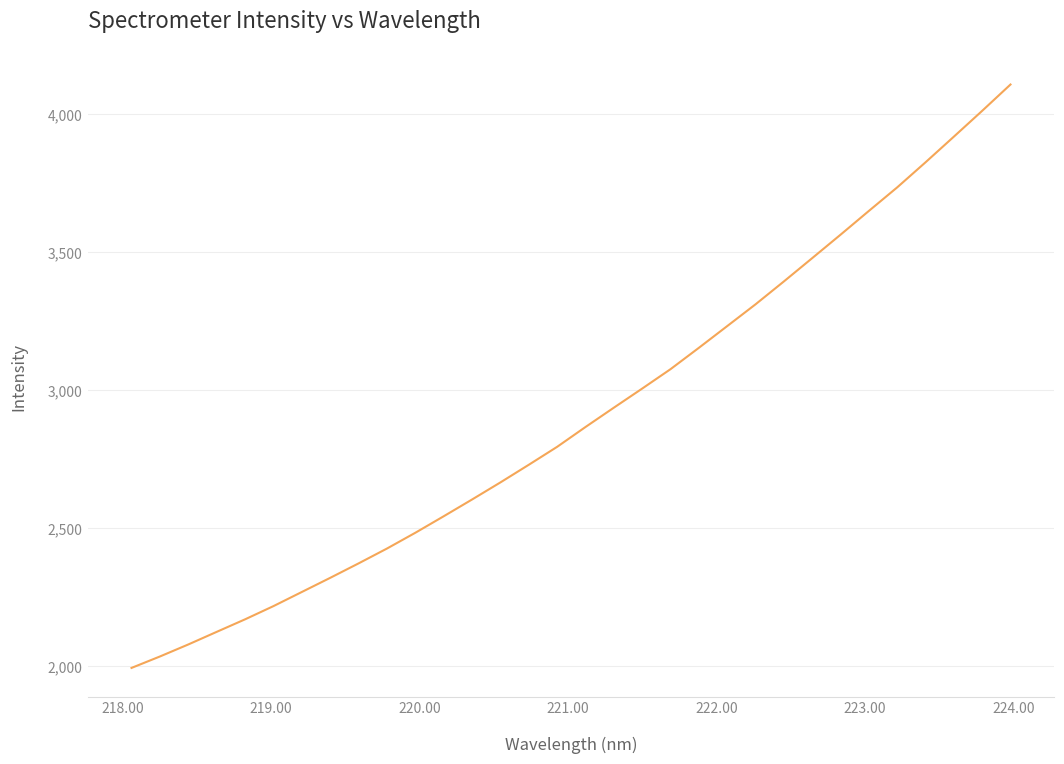

What is the maximum value shown in the chart?

4108.3